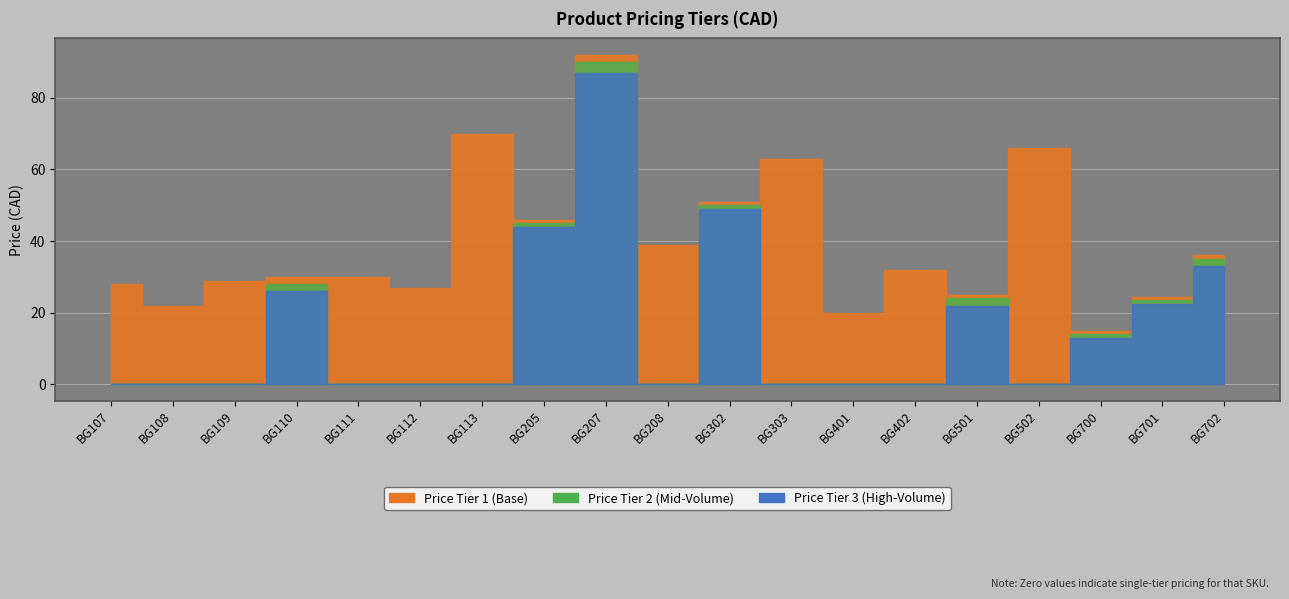

Which series has the largest total across all categories?

Price Tier 1